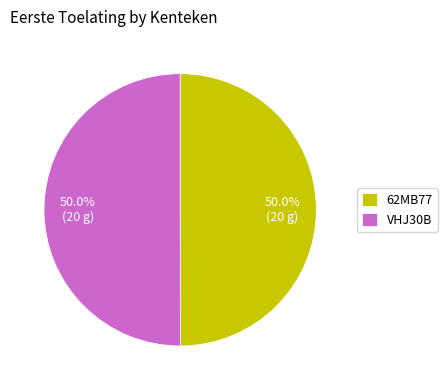

Approximately how many times larger is the value at 62MB77 compared to VHJ30B?

1.0